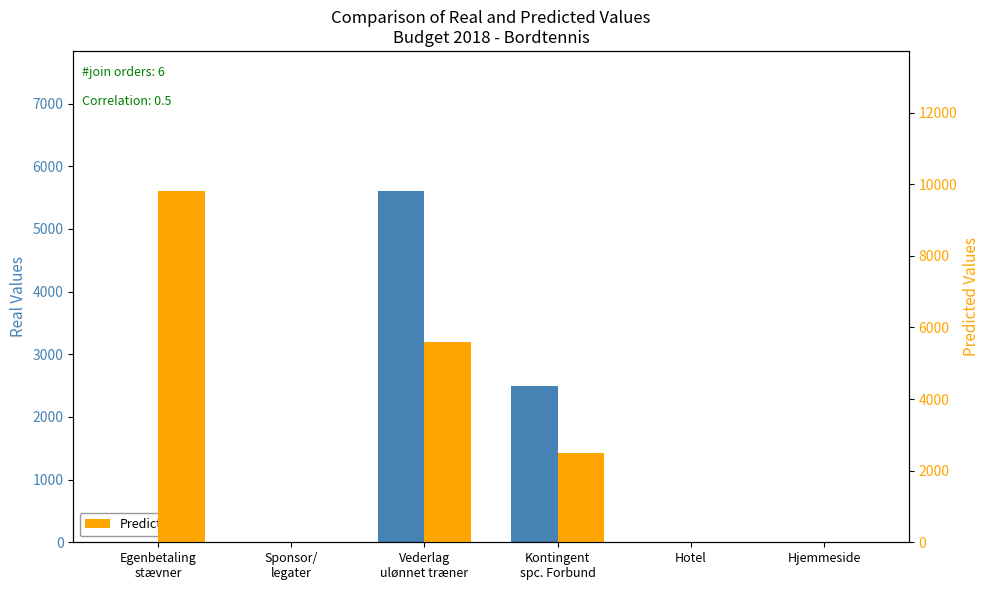

At which label does Predicted reach its minimum?

Sponsor/
legater